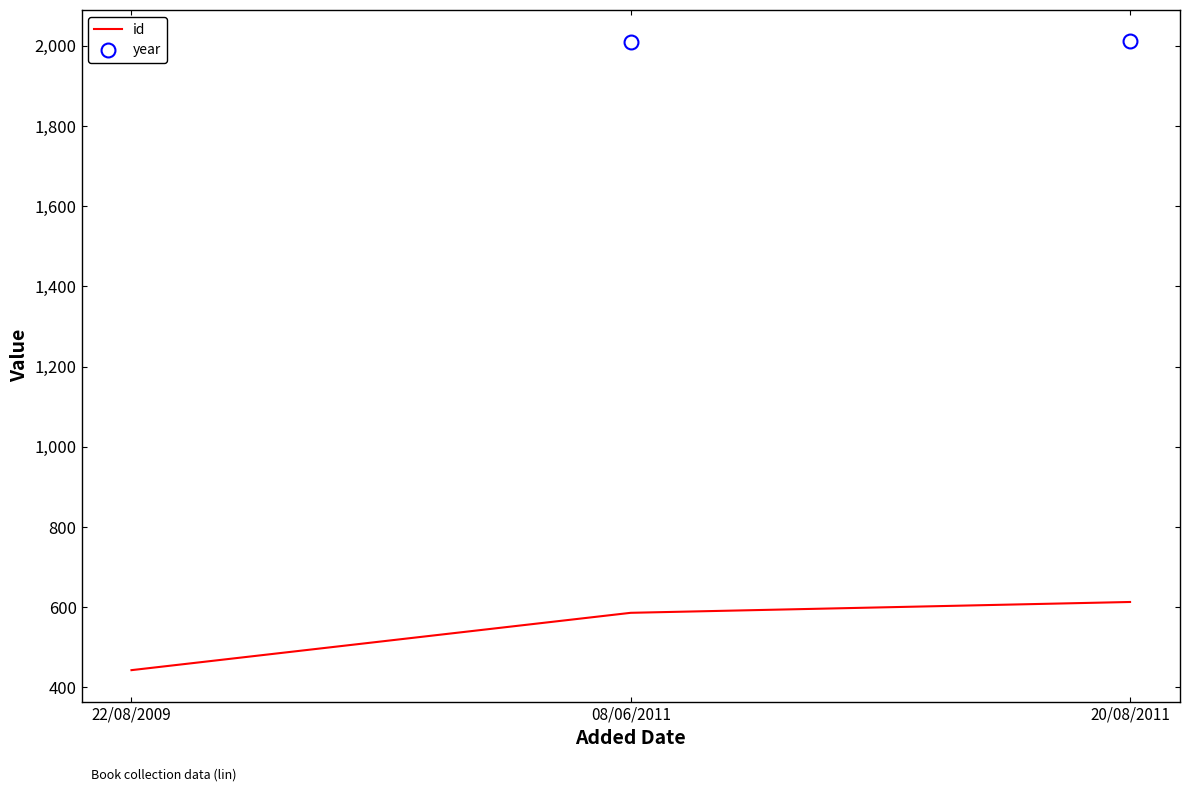

How many id values are between 443 and 613?

3